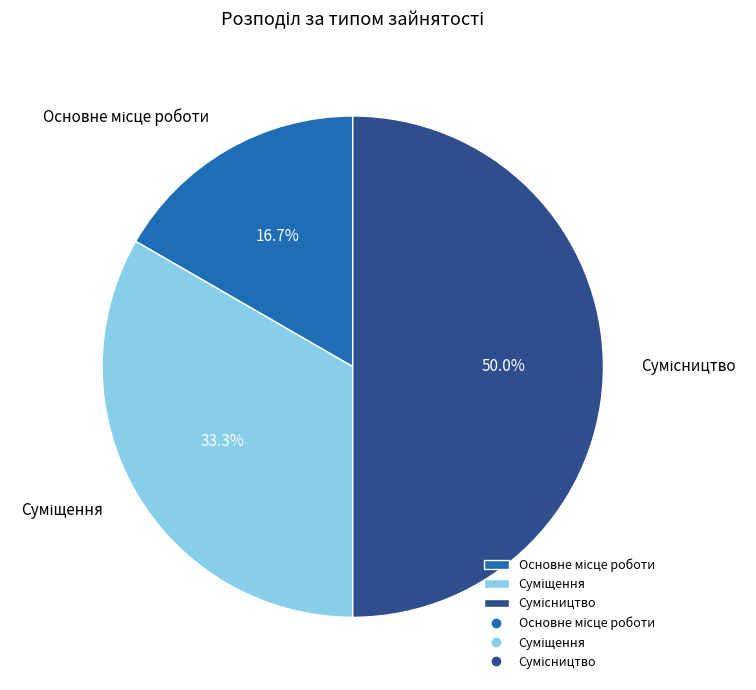

Which has a higher value, Суміщення or Основне місце роботи?

Суміщення